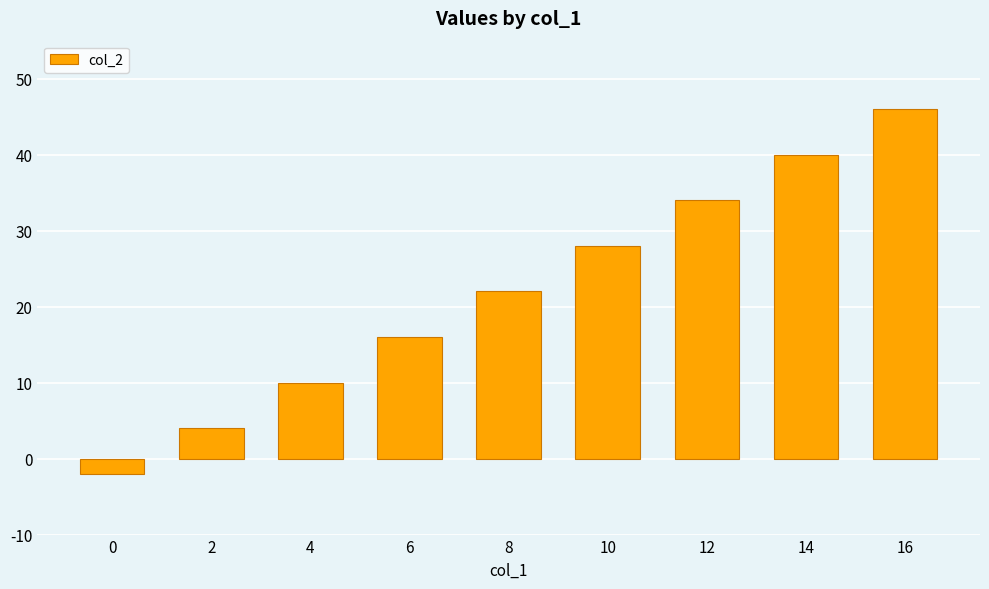

Rank the categories by value from lowest to highest.

0, 2, 4, 6, 8, 10, 12, 14, 16